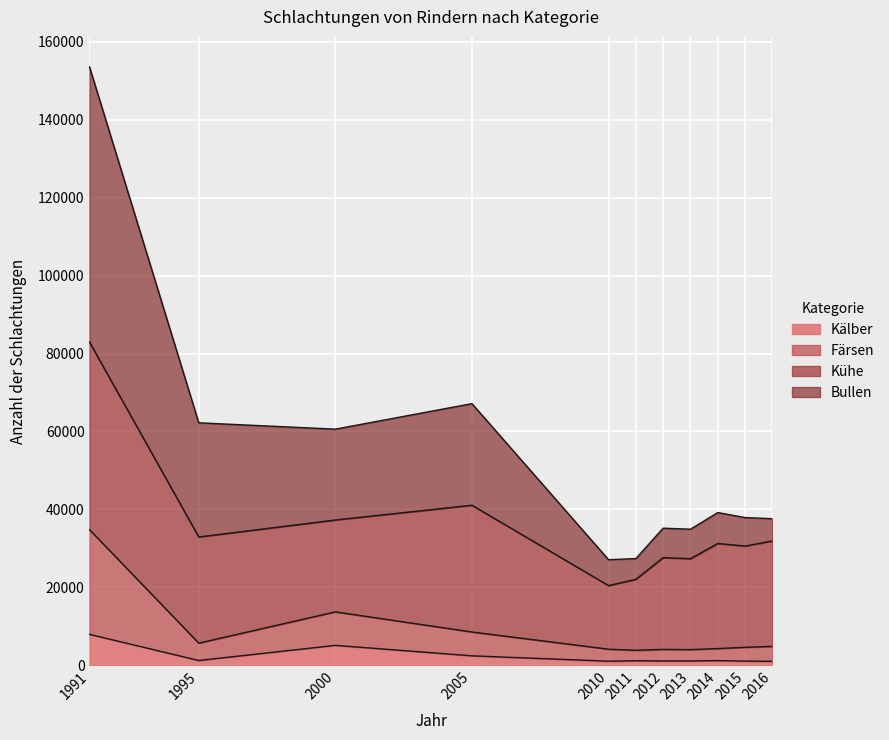

Which has a higher value, 2011 or 2012?

2011